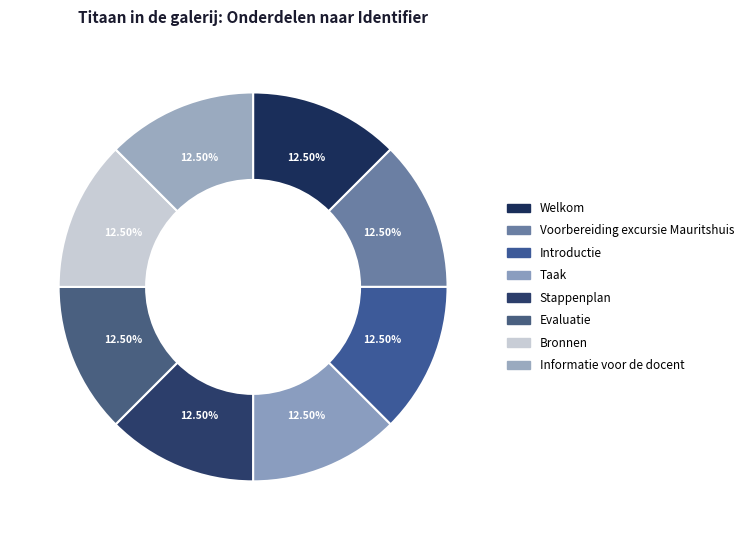

To the nearest percent, what portion does Informatie voor de docent represent?

13%